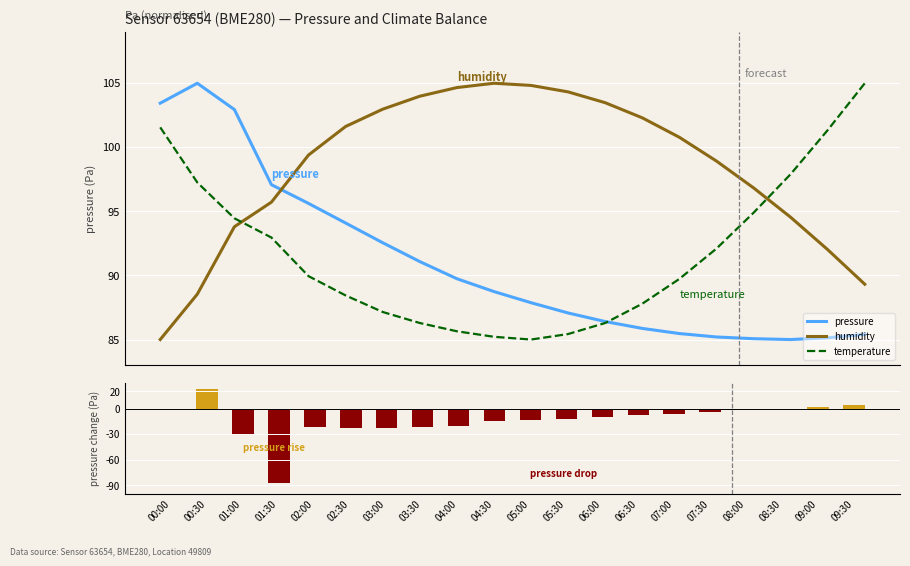

Which category has the lowest value in the pressure series?

08:30